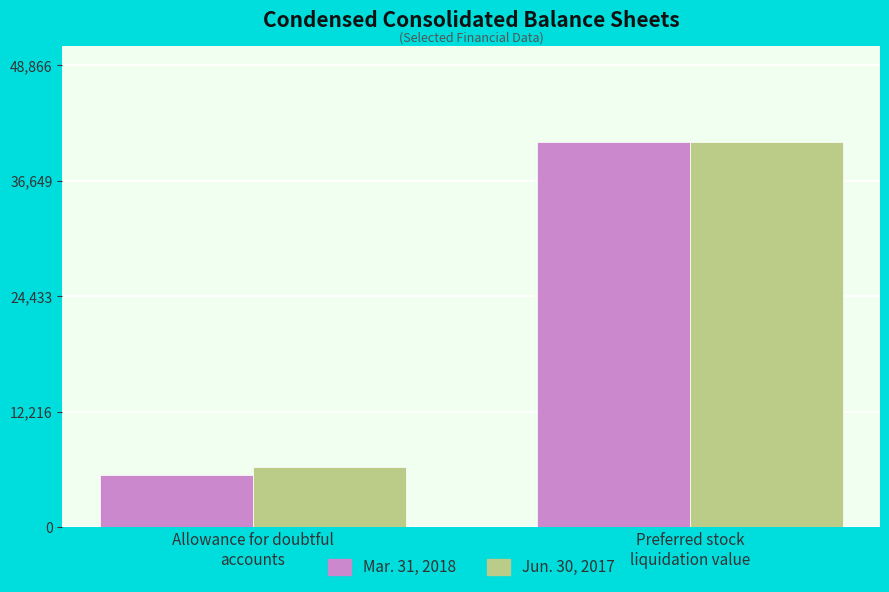

How many bars are there in each group?

2